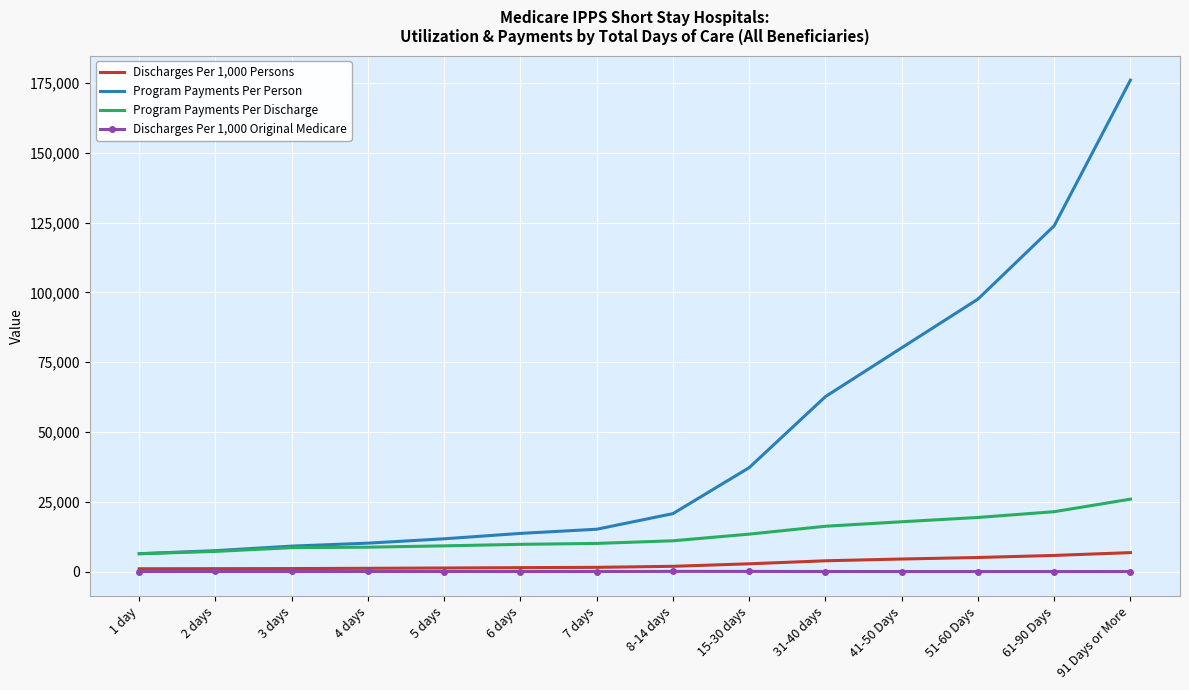

What position from the left is 5 days?

5